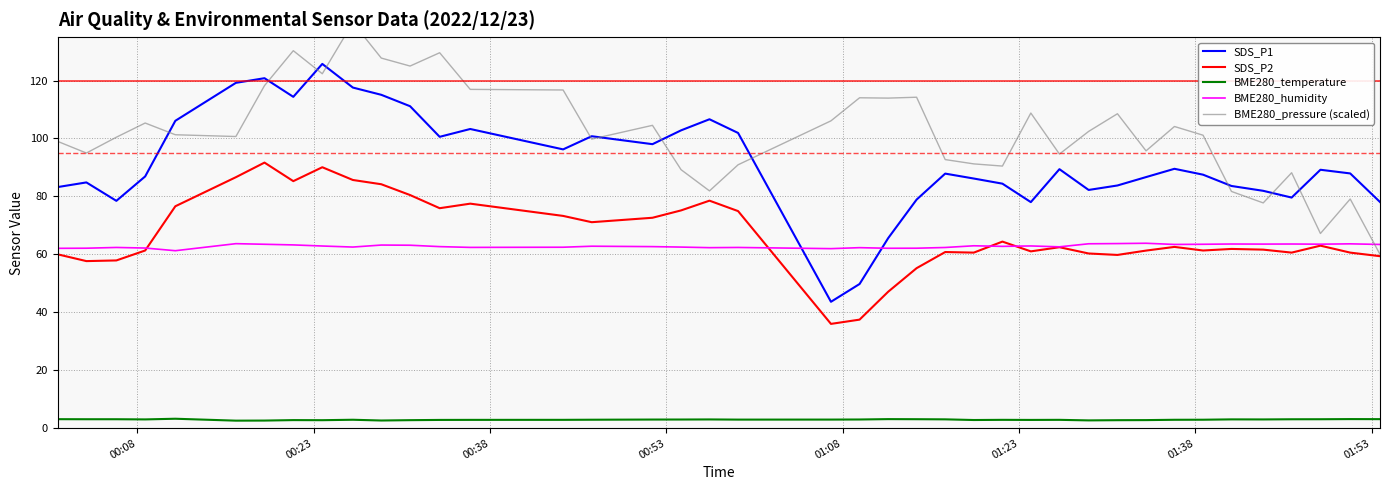

True or false: SDS_P1 and BME280_temperature intersect in this chart.

False